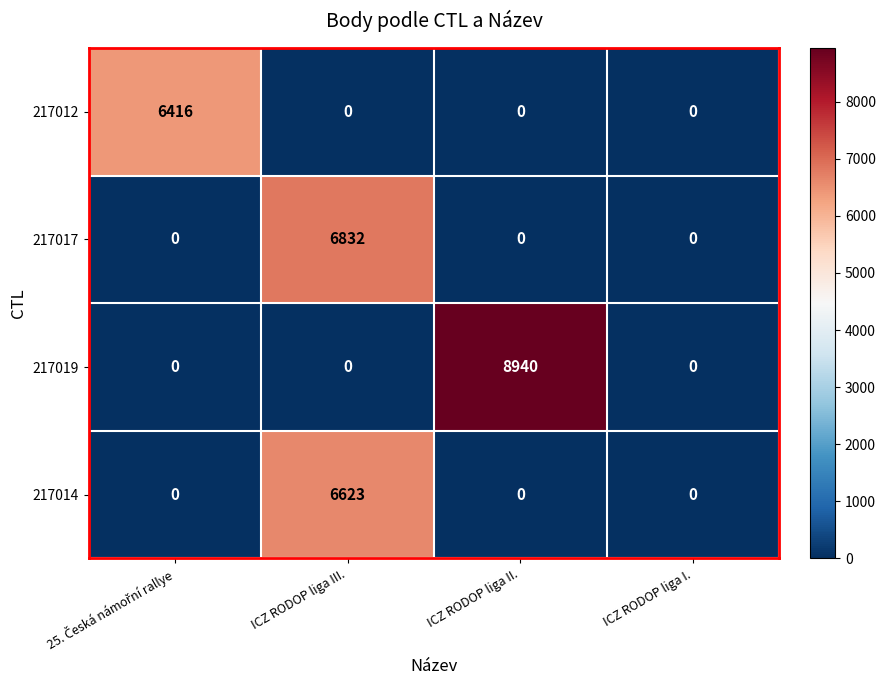

Reading left to right, transcribe all the data shown in this chart.

217012: 6416	0	0	0
217017: 0	6832	0	0
217019: 0	0	8940	0
217014: 0	6623	0	0